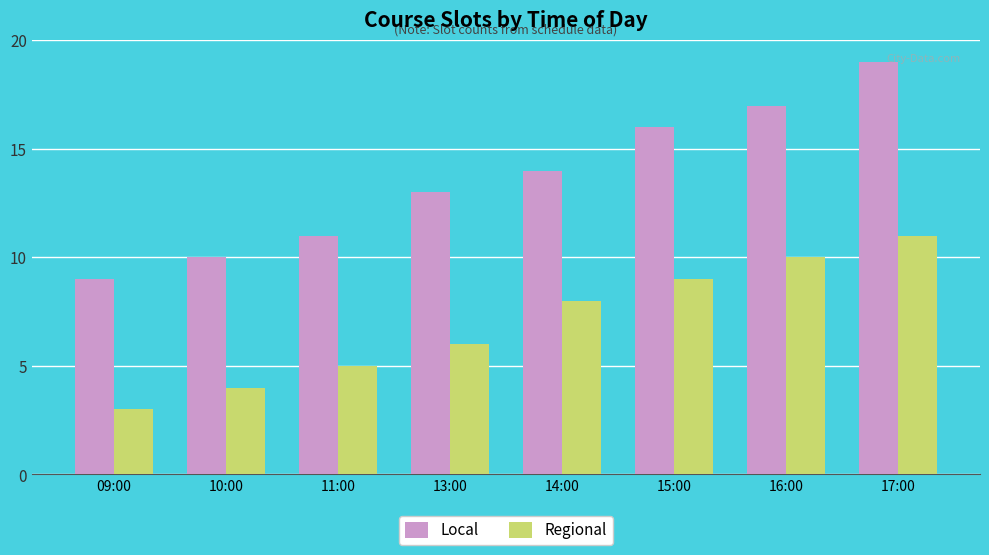

What is the sum of all Regional values?

56